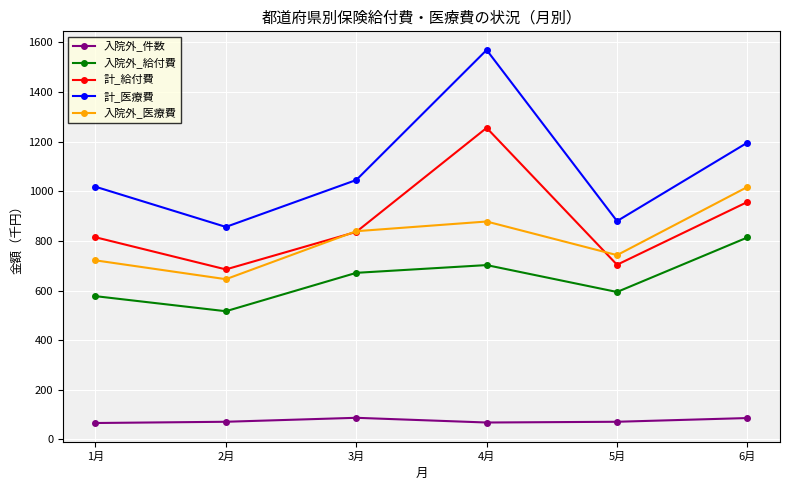

What position from the left is 6月?

6